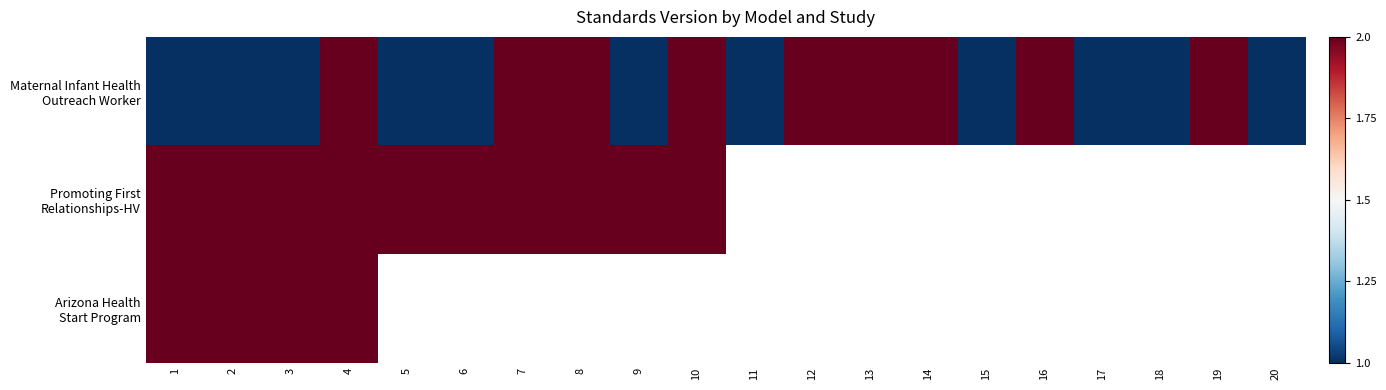

Which category has the lowest value in the Arizona Health Start Program series?

1